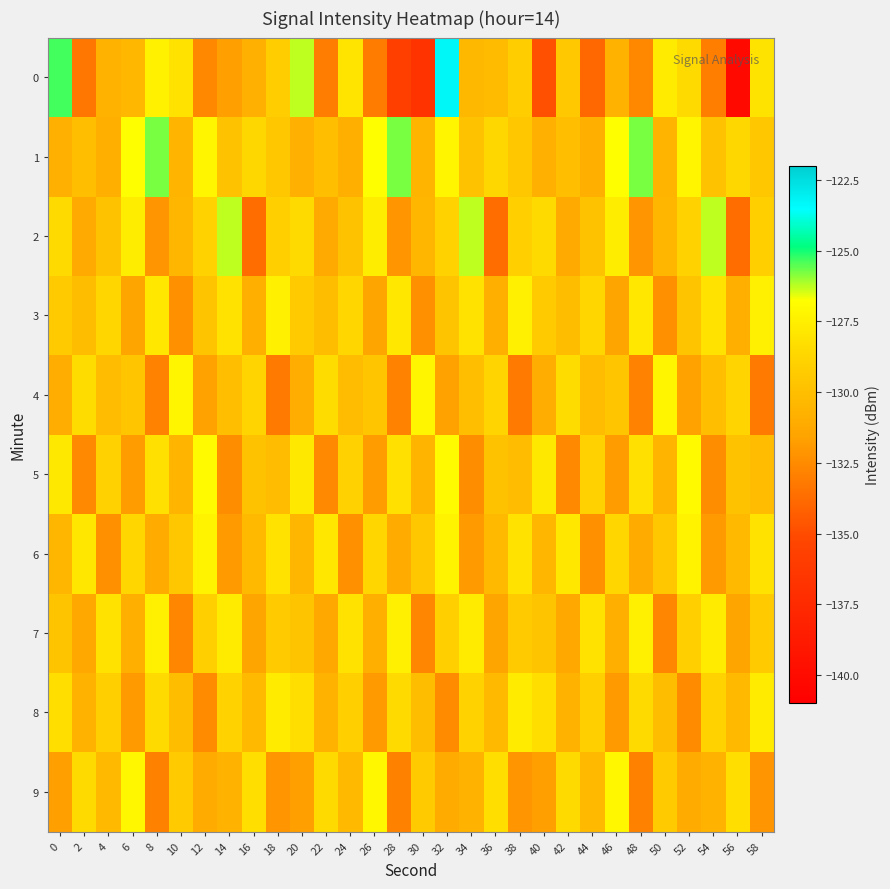

Which series has the largest total across all categories?

1